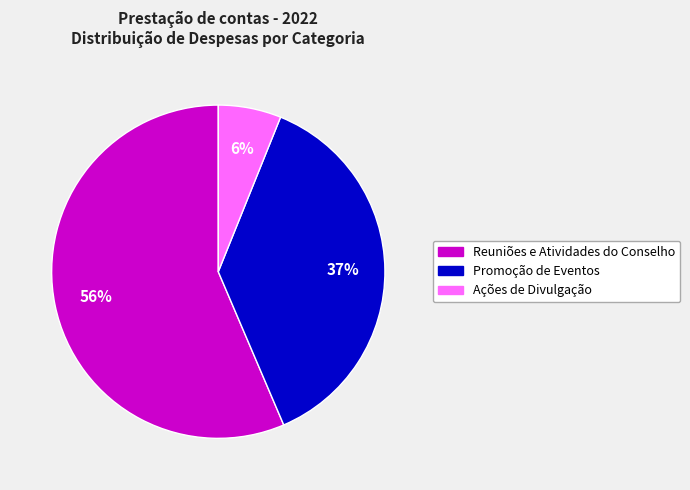

Is there a majority slice in this chart?

Yes